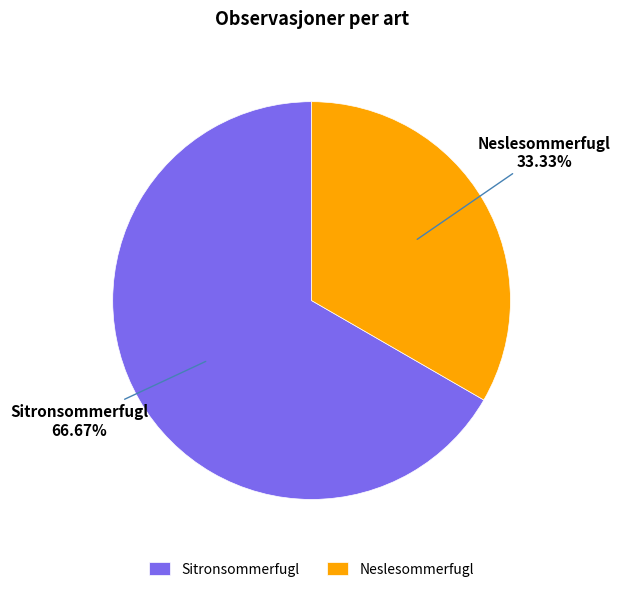

What is the total percentage of Neslesommerfugl and Sitronsommerfugl?

100.0%